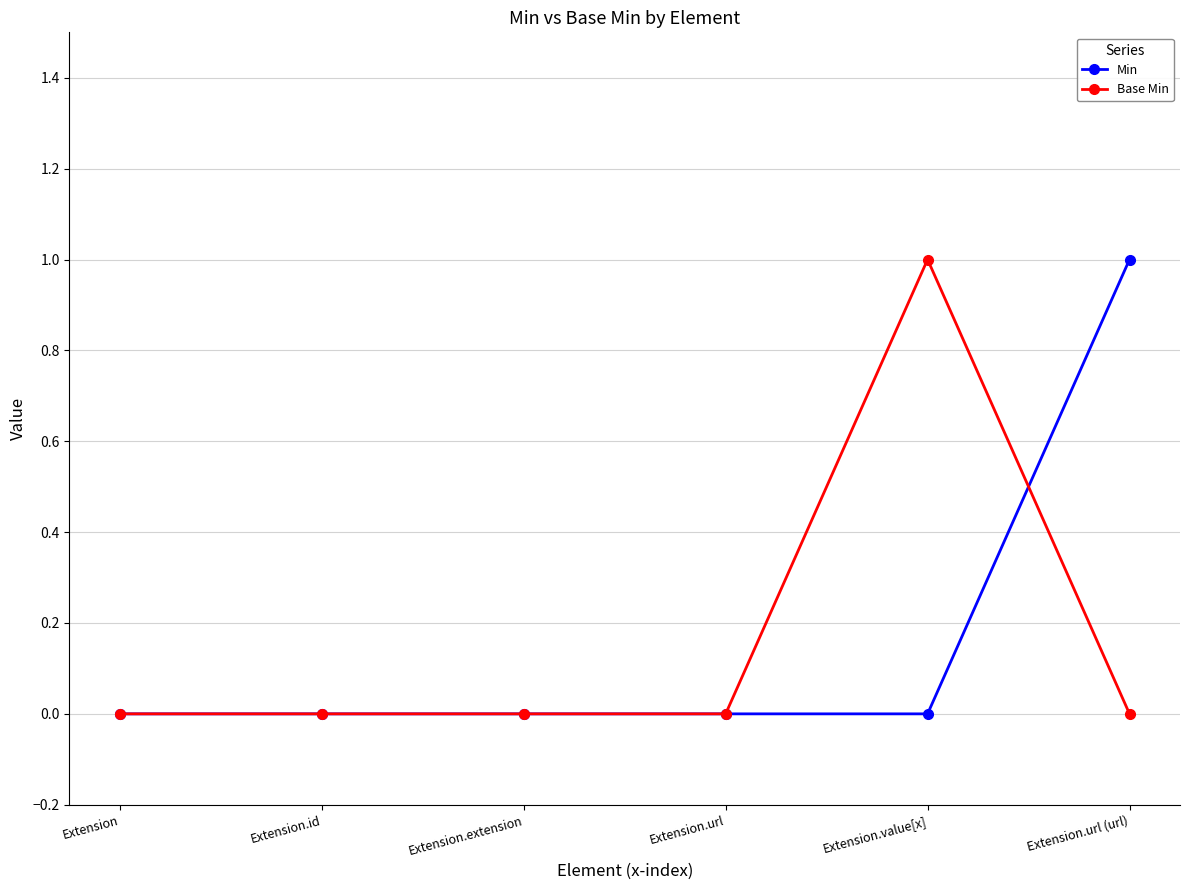

The Base Min series shows 0 at Extension.extension. True or false?

True